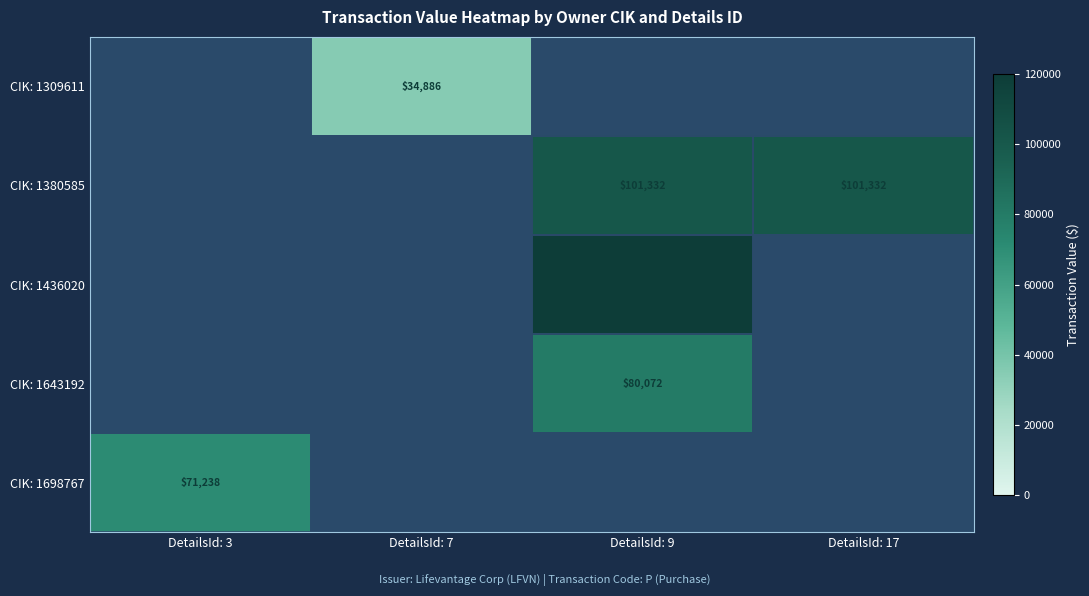

The CIK: 1380585 series shows 101332 at DetailsId: 9. True or false?

True